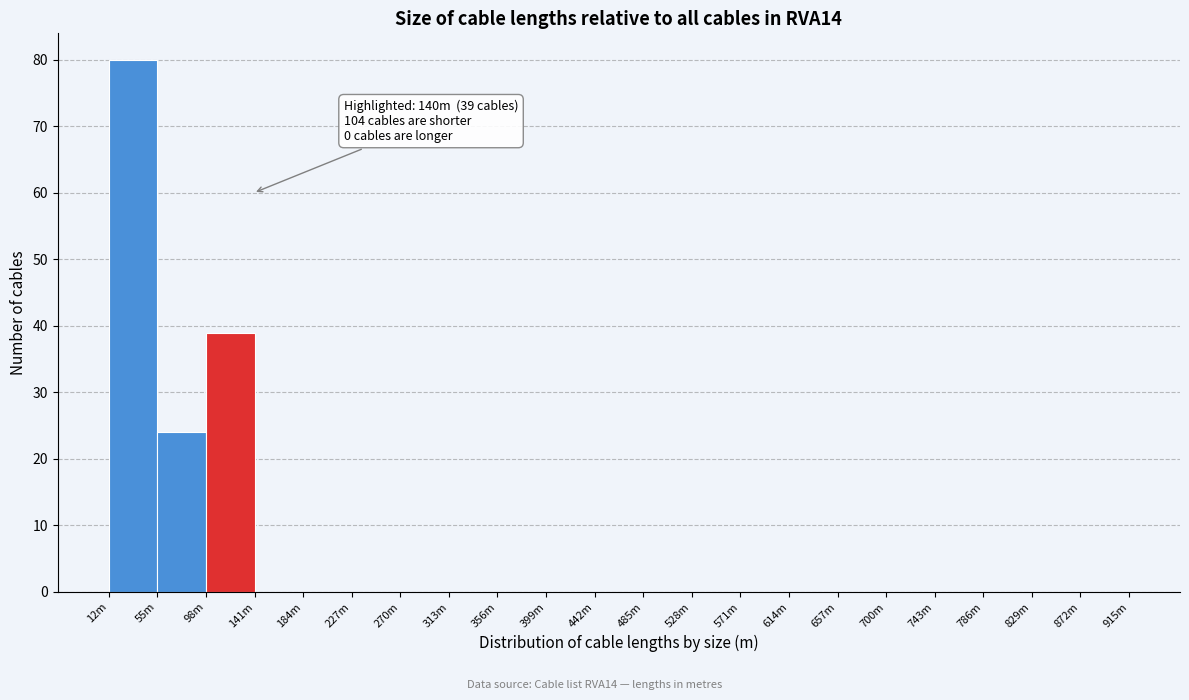

Where is the data nearest to the value 40?

98m